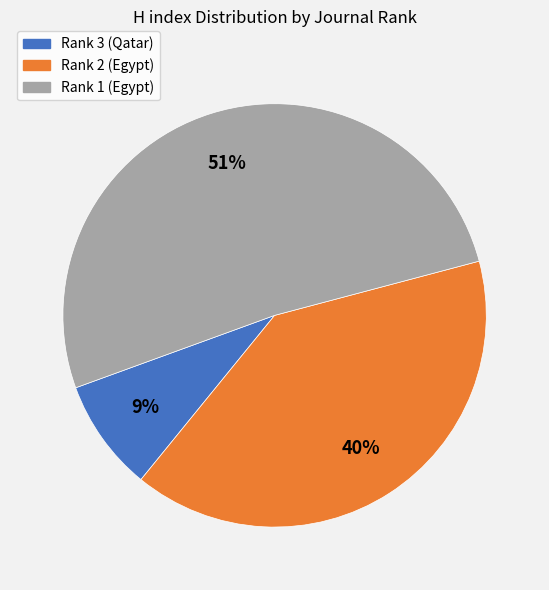

What is the smallest slice in the pie chart?

Rank 3 (Qatar)